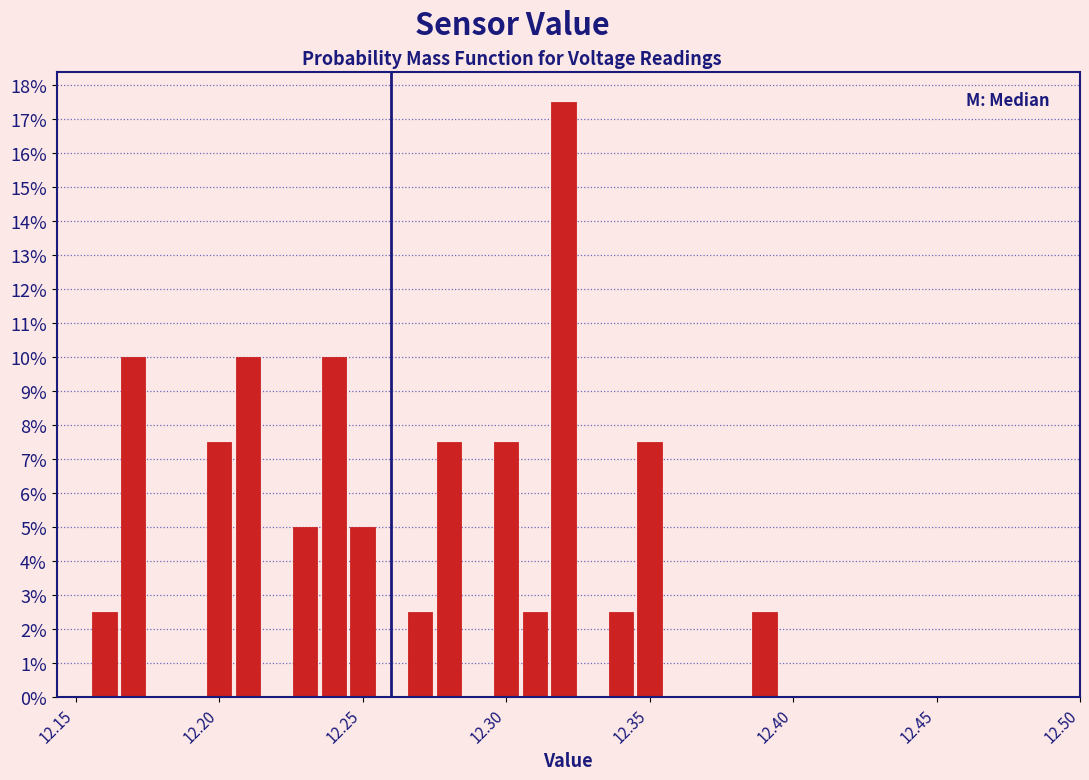

Read against the x-axis, roughly where is the centre of the tallest bar?

12.320